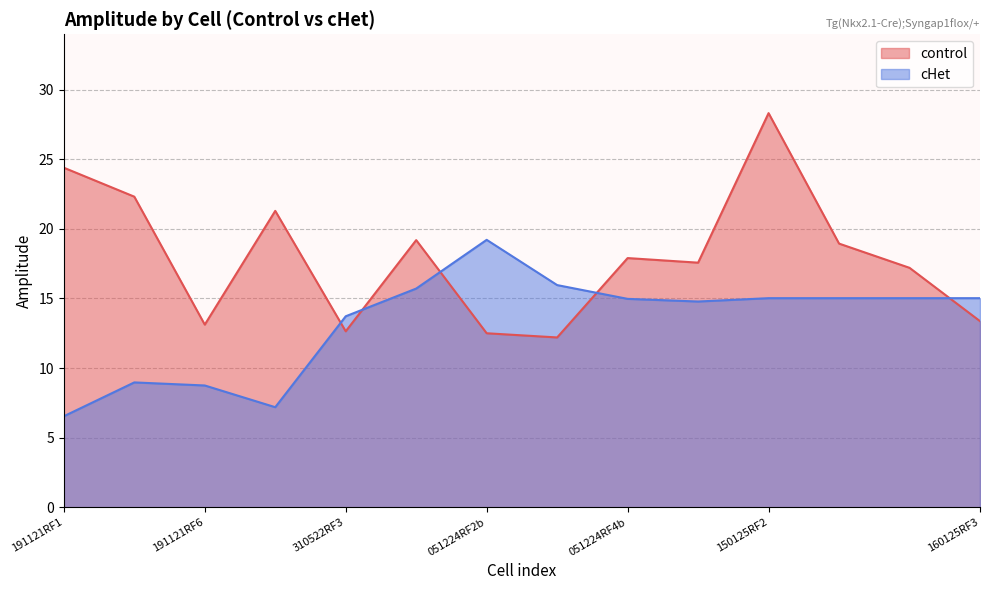

The control series shows 16.8 at 310522RF3. True or false?

False